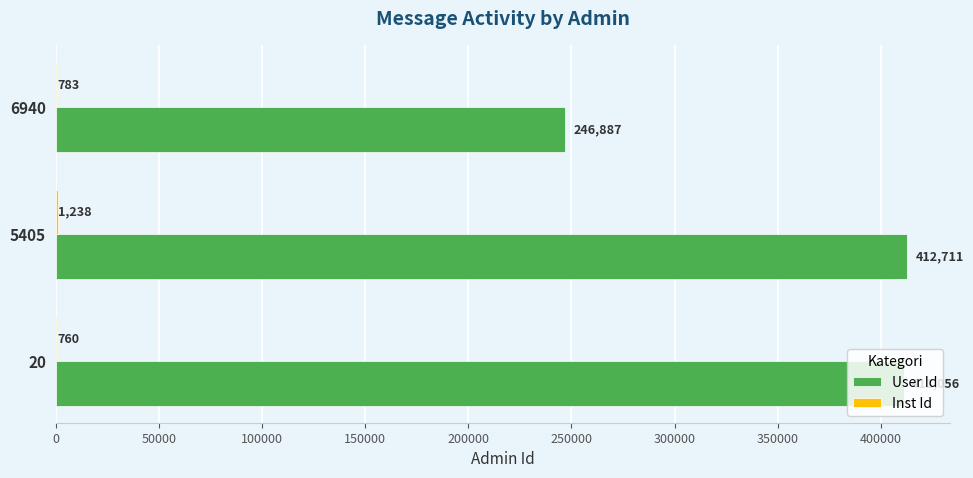

At which category is the sum across all series the highest?

5405